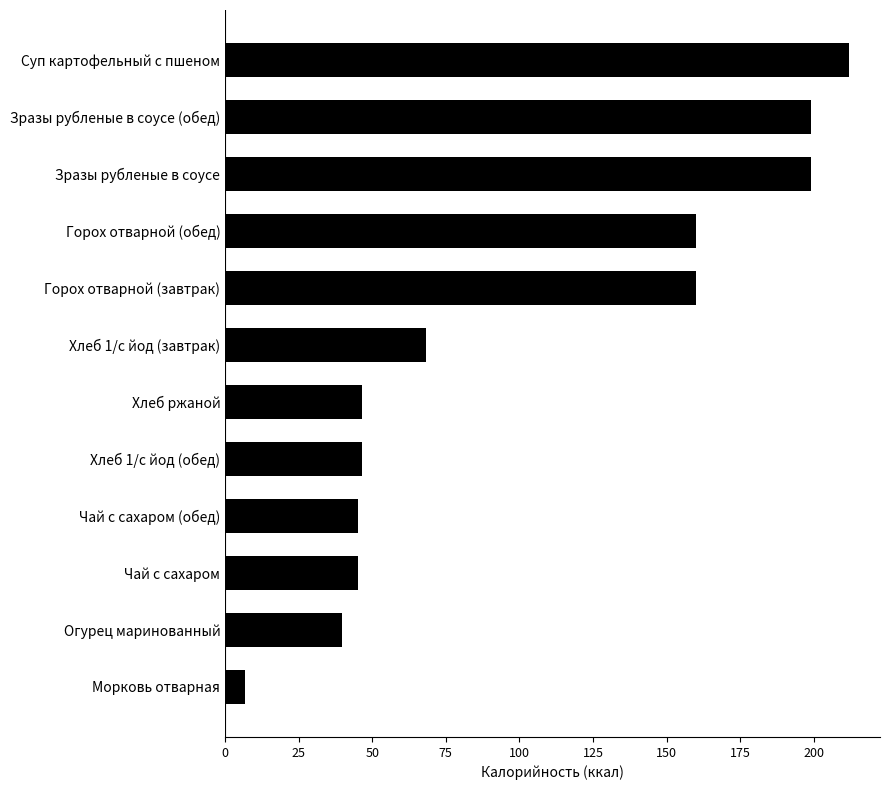

What value does the data have at Чай с сахаром?

45.1